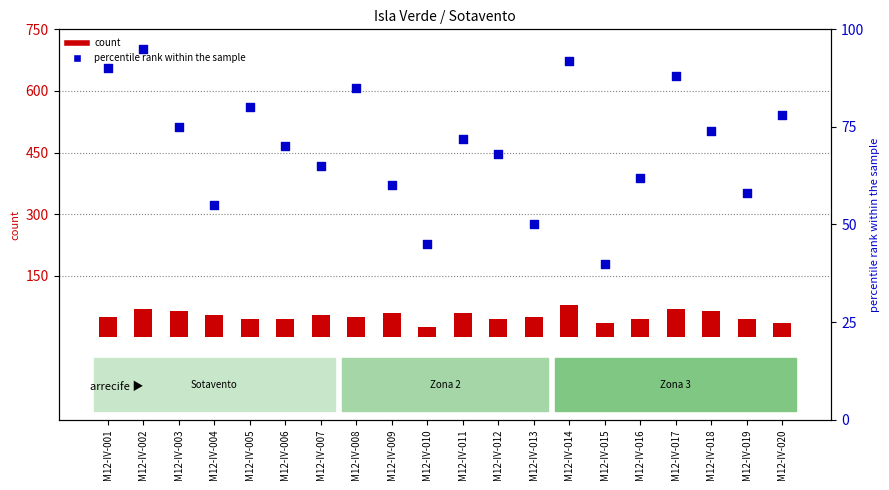

At which category is the sum across all series the highest?

M12-IV-014